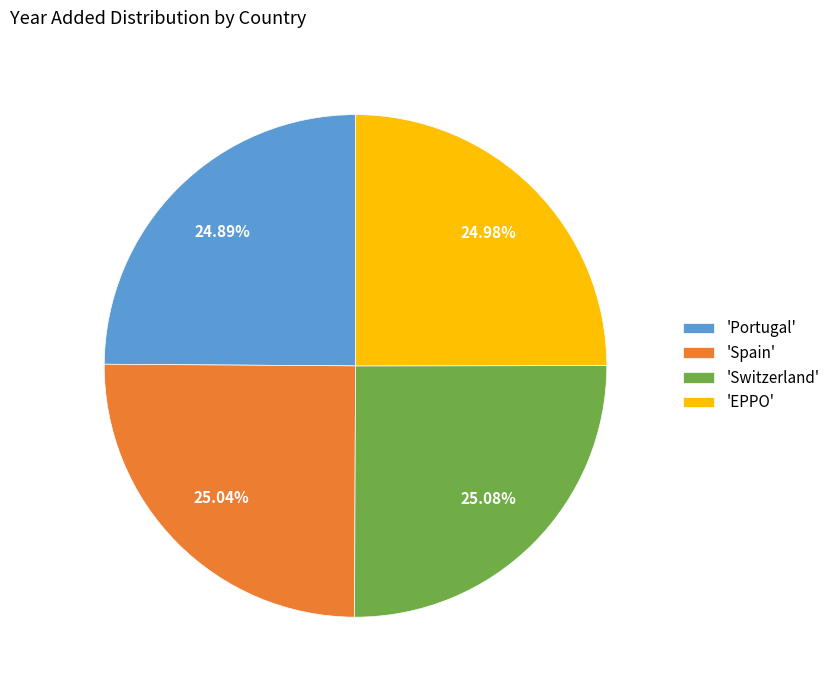

What is the ratio of the value at 'Spain' to the value at 'Switzerland'?

1.0